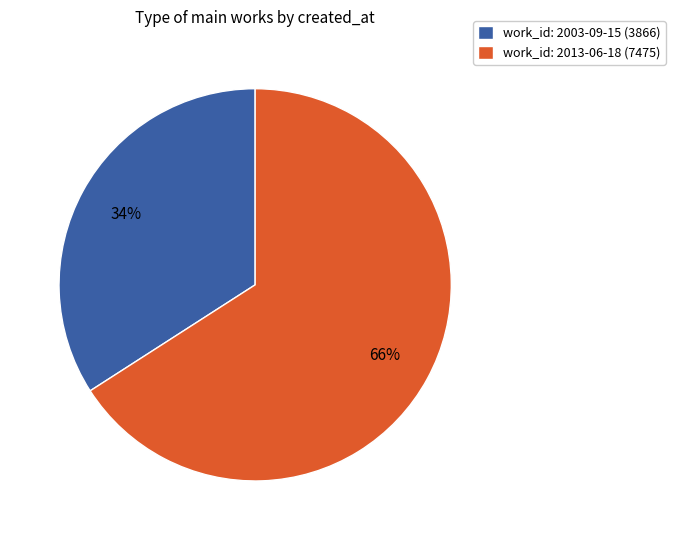

To the nearest percent, what percentage of the pie is work_id: 2003-09-15 (3866)?

34%